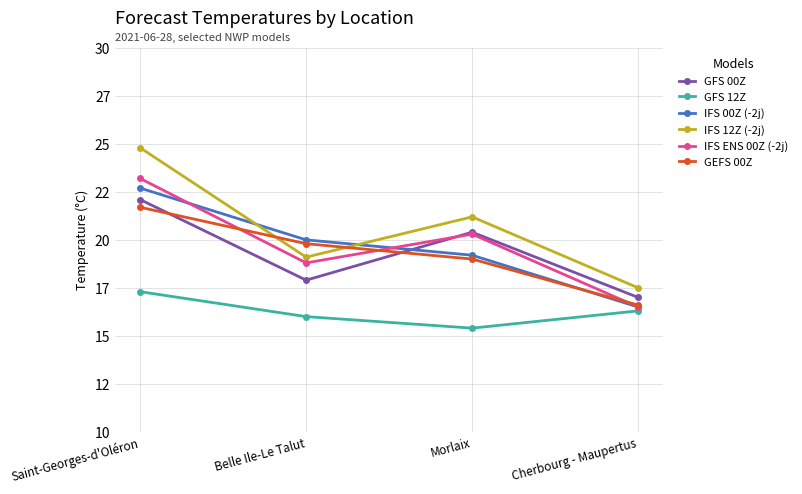

Does the chart have visible grid lines?

Yes